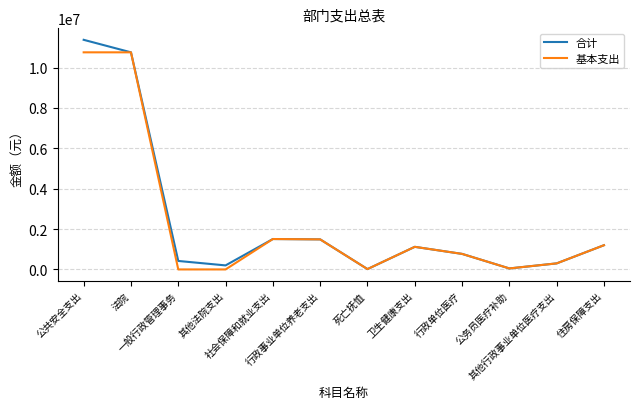

True or false: 基本支出 has more than 1 points higher than both neighbors.

True